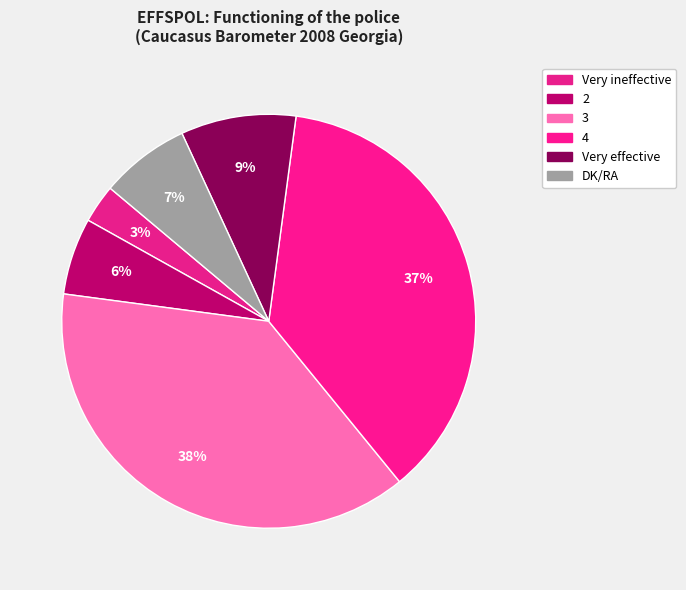

How many segments does this pie chart have?

6